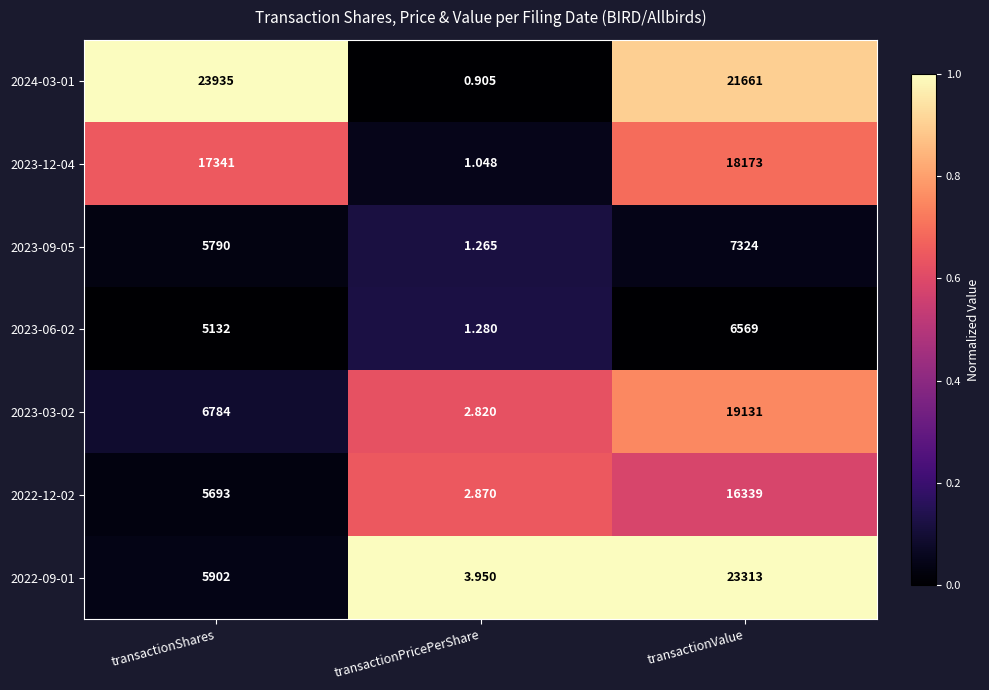

Which series changed the most between transactionPricePerShare and transactionValue?

2022-09-01